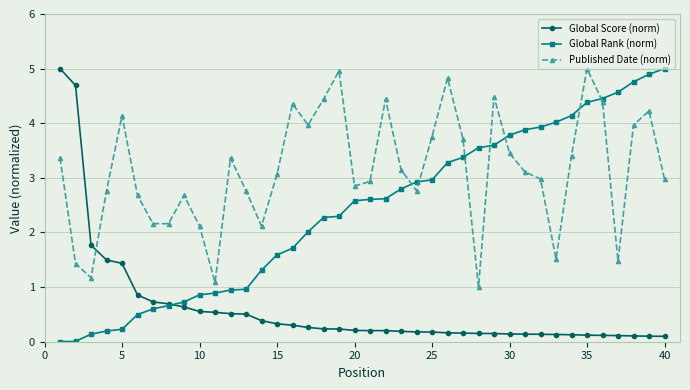

How many categories are shown in the chart?

40